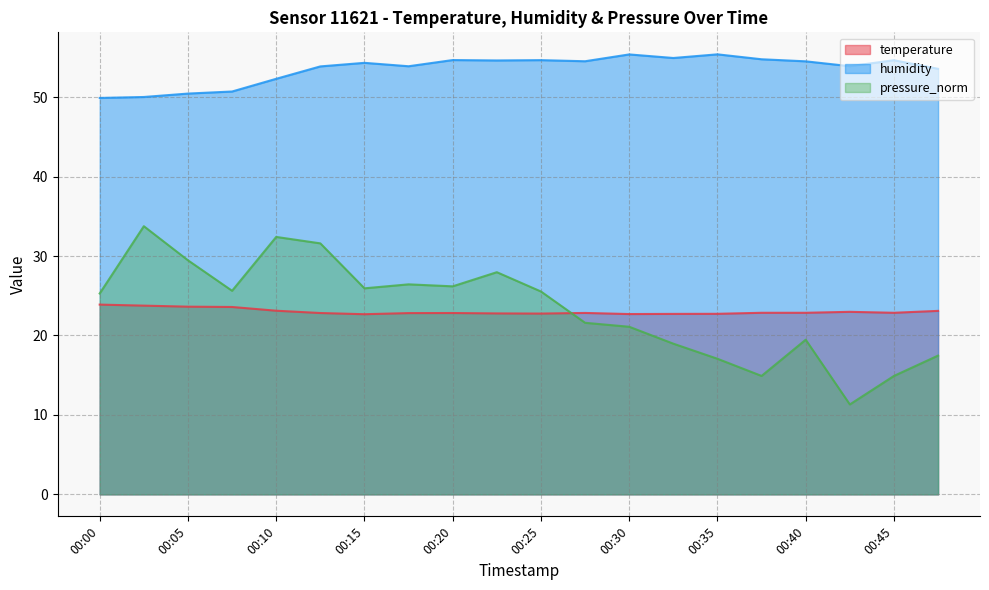

What is the value of the pressure_norm point at the 15th from the left?

17.1